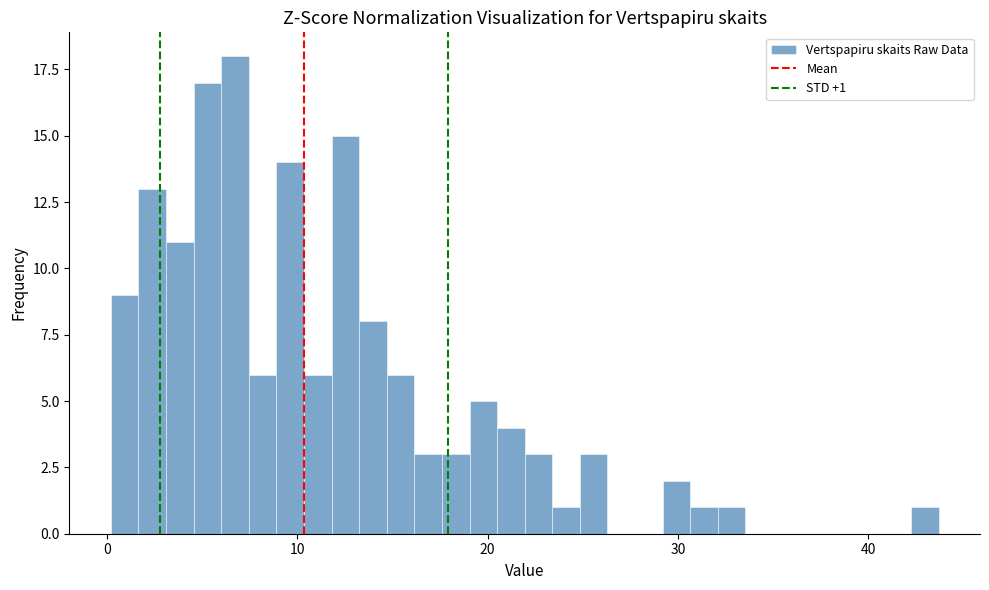

Read against the x-axis, roughly where is the centre of the tallest bar?

7